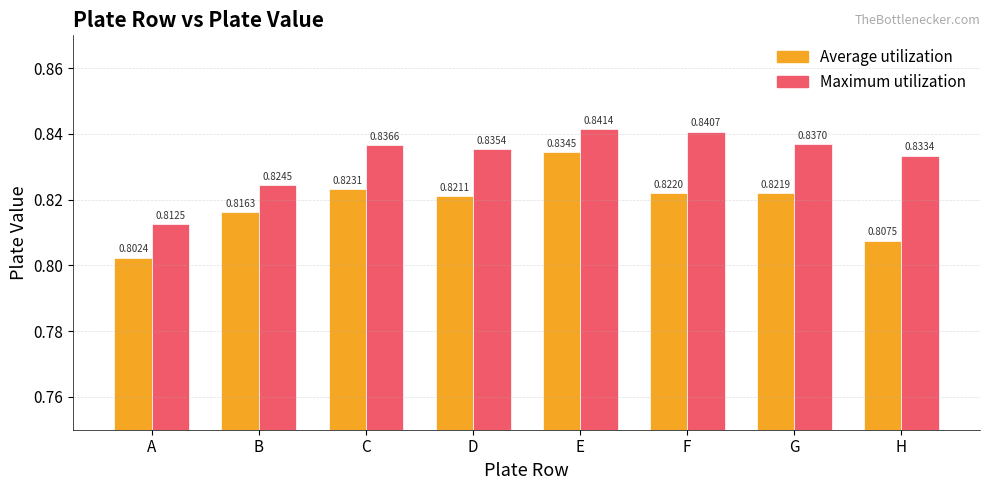

True or false: Maximum utilization has a value of 0.8 at B.

True